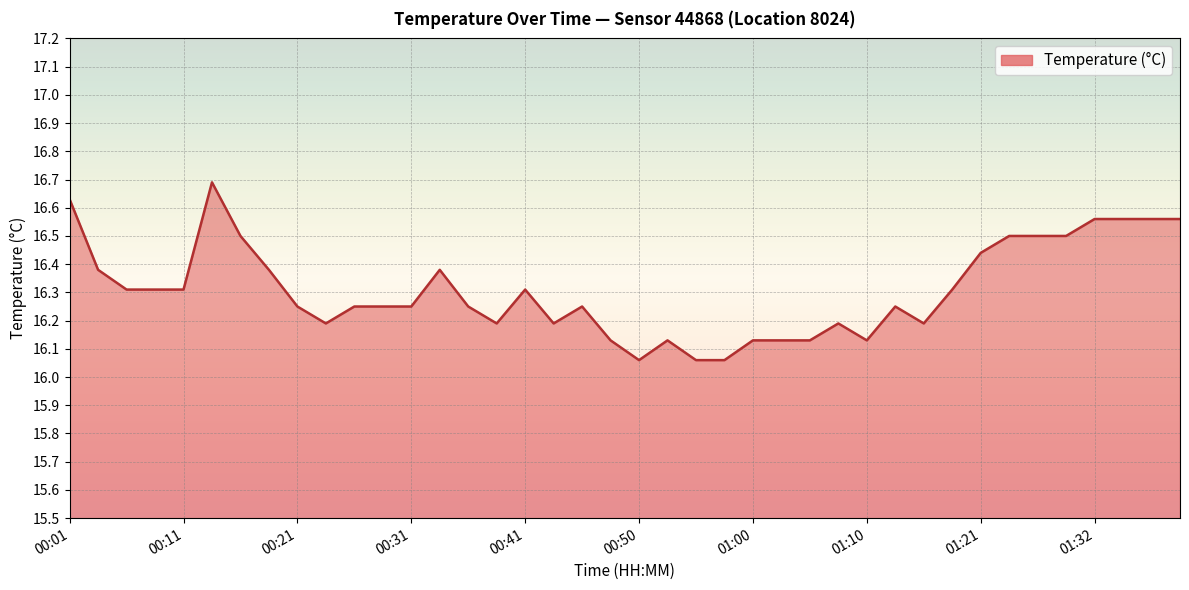

What is the difference between the maximum and minimum values?

0.6